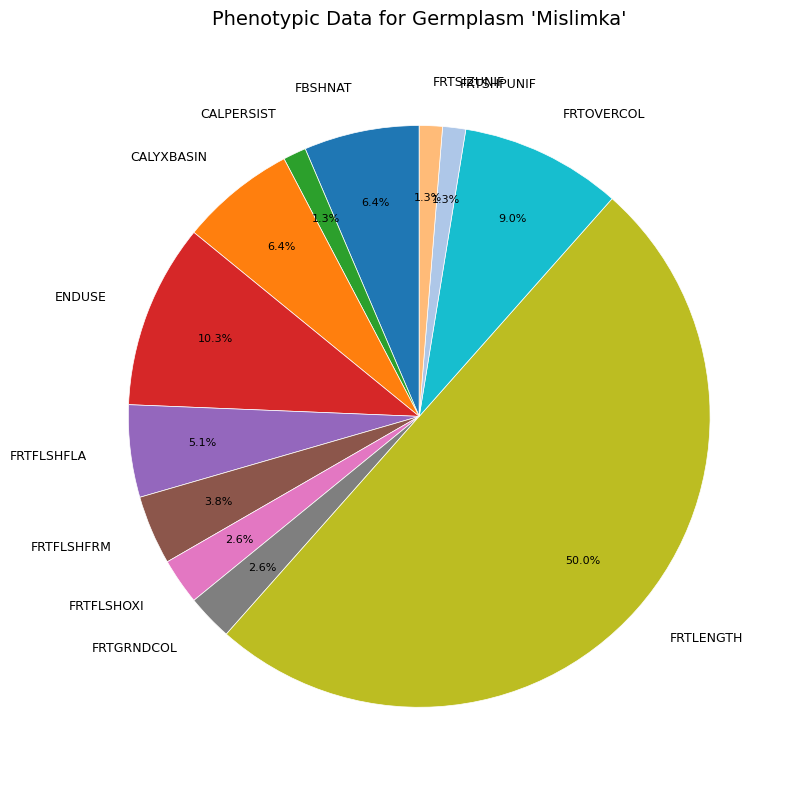

Do FRTSIZUNIF and FRTGRNDCOL together represent more than half of the pie?

No